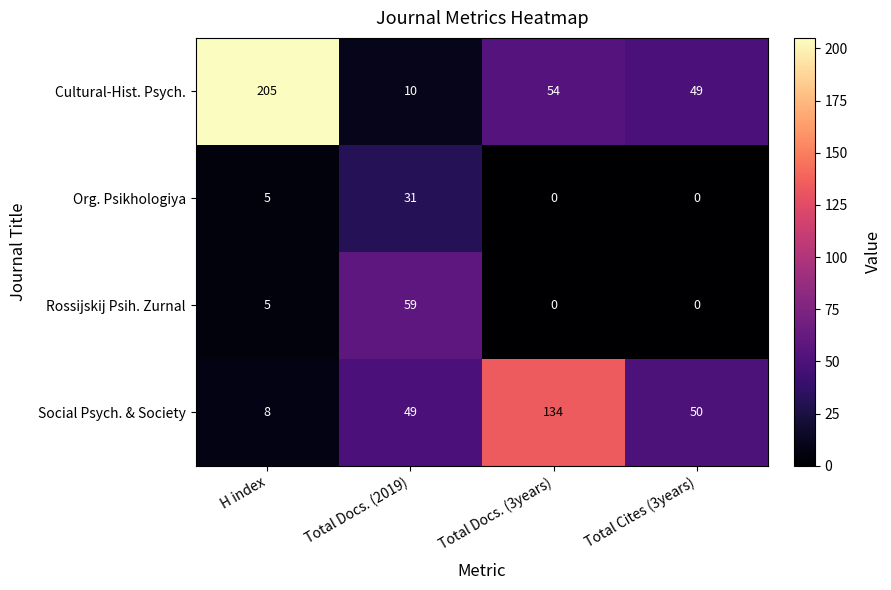

Reading right to left, transcribe all the data shown in this chart.

Cultural-Hist. Psych.: Total Cites (3years)=49	Total Docs. (3years)=54	Total Docs. (2019)=10	H index=205
Org. Psikhologiya: Total Cites (3years)=0	Total Docs. (3years)=0	Total Docs. (2019)=31	H index=5
Rossijskij Psih. Zurnal: Total Cites (3years)=0	Total Docs. (3years)=0	Total Docs. (2019)=59	H index=5
Social Psych. & Society: Total Cites (3years)=50	Total Docs. (3years)=134	Total Docs. (2019)=49	H index=8